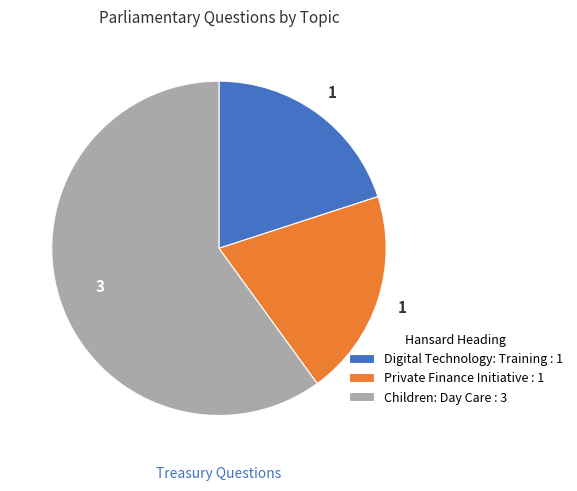

What is the majority slice?

Children: Day Care : 3